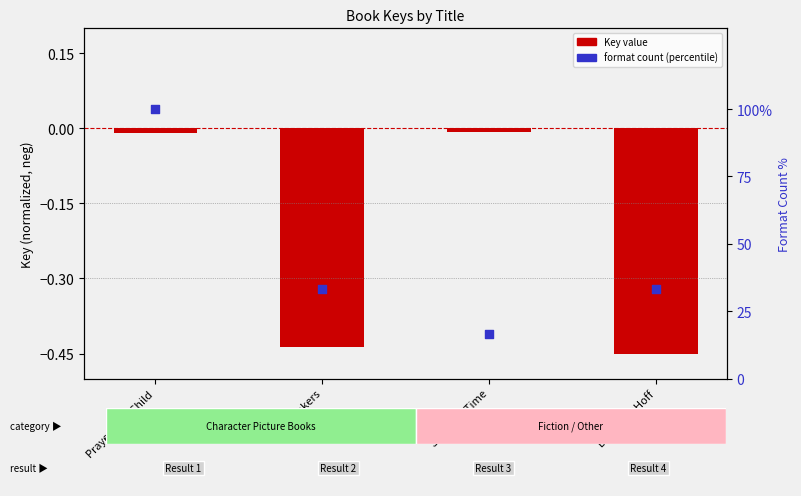

Which series reaches the maximum Y coordinate?

Format count (percentile)